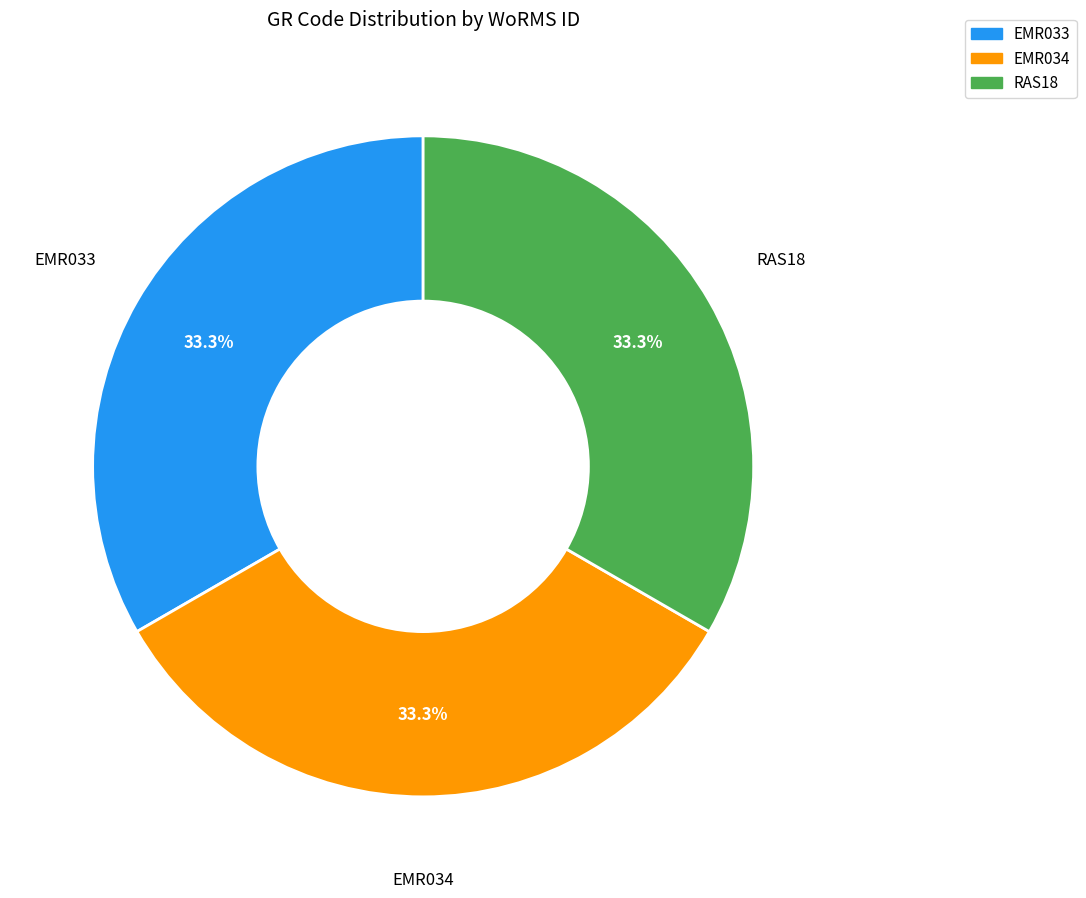

What percentage is NOT represented by EMR034?

66.7%